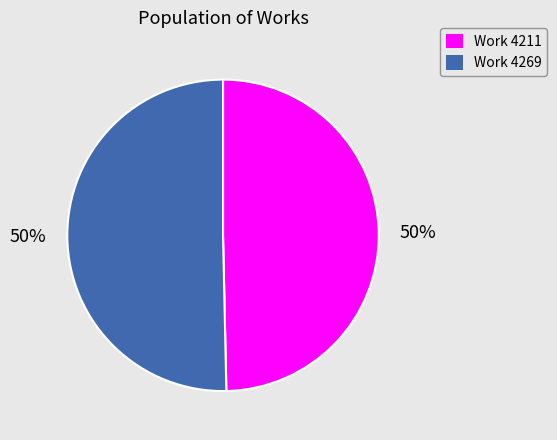

What percentage is the Work 4269 slice, to the nearest percent?

50%